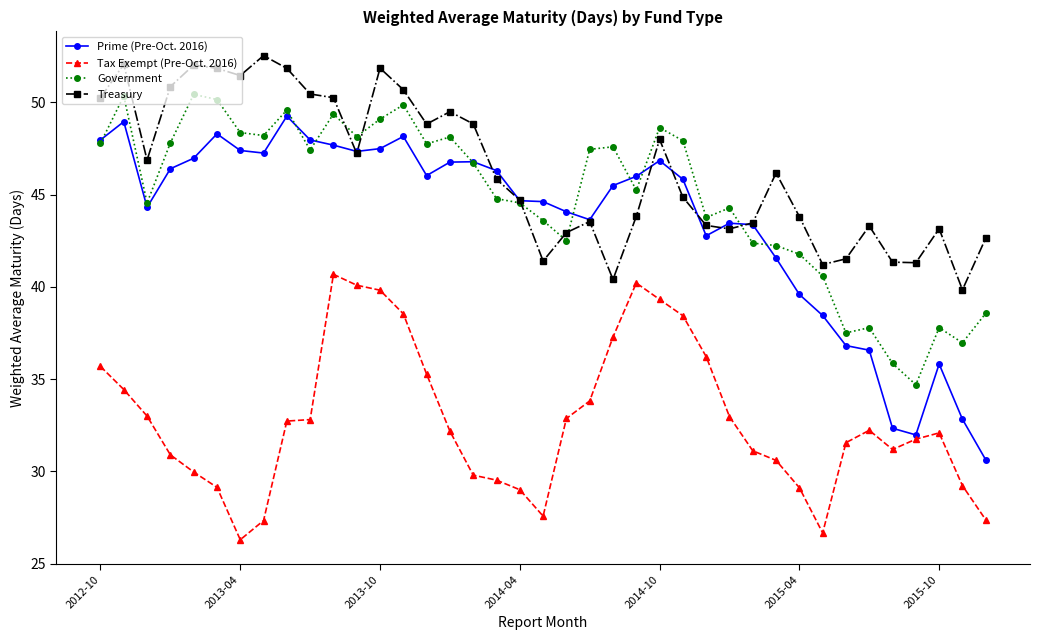

Does the chart display data point markers on the line(s)?

Yes